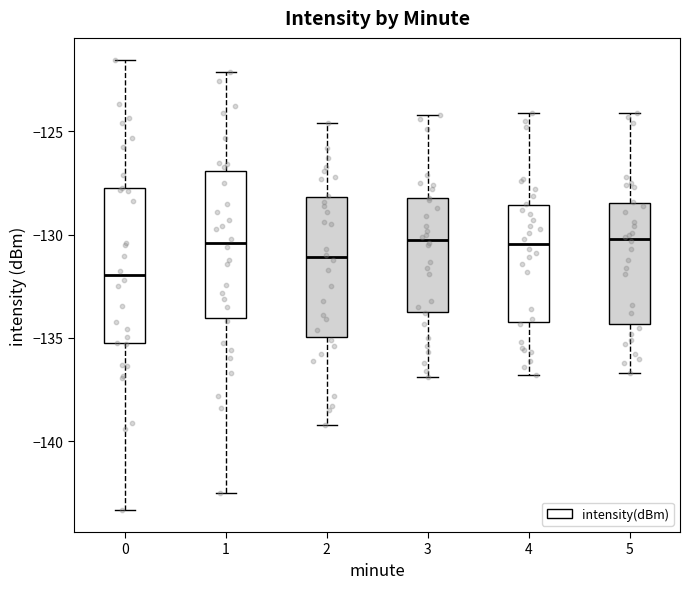

Where does the lower whisker of the box at x = 0 end on the y-axis? The values are not printed on the chart, so give them approximately, as read against the axis.

-143.5